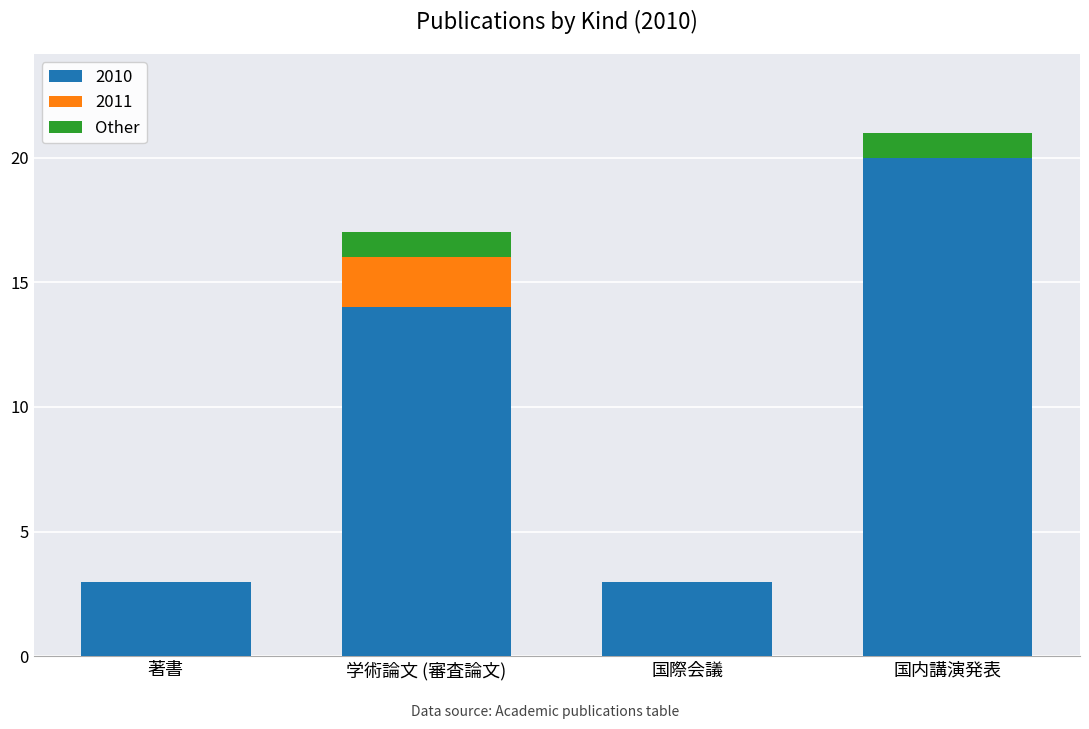

What is the highest value of the 2010 series?

20